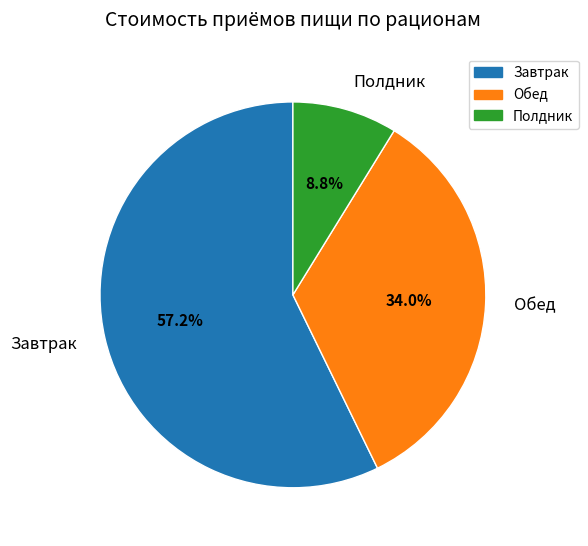

To the nearest percent, what portion does Полдник represent?

9%